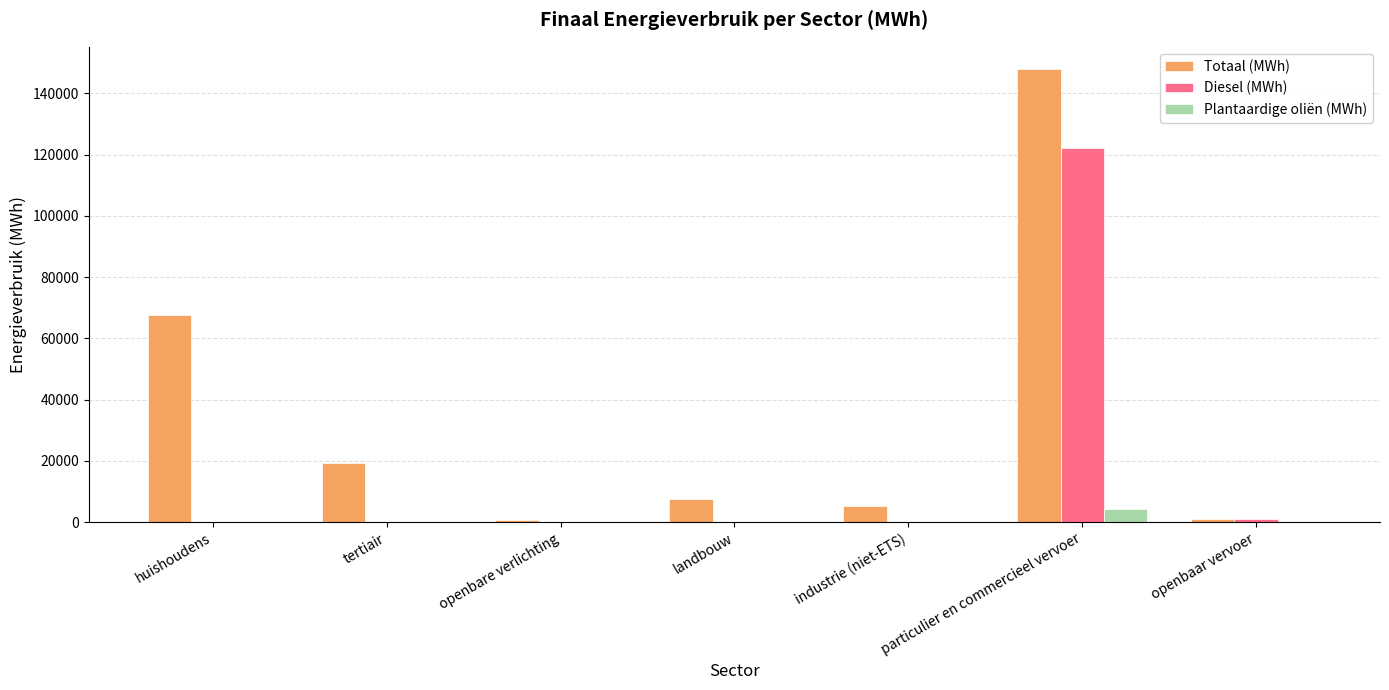

At which label does Plantaardige oliën (MWh) reach its peak?

particulier en commercieel vervoer